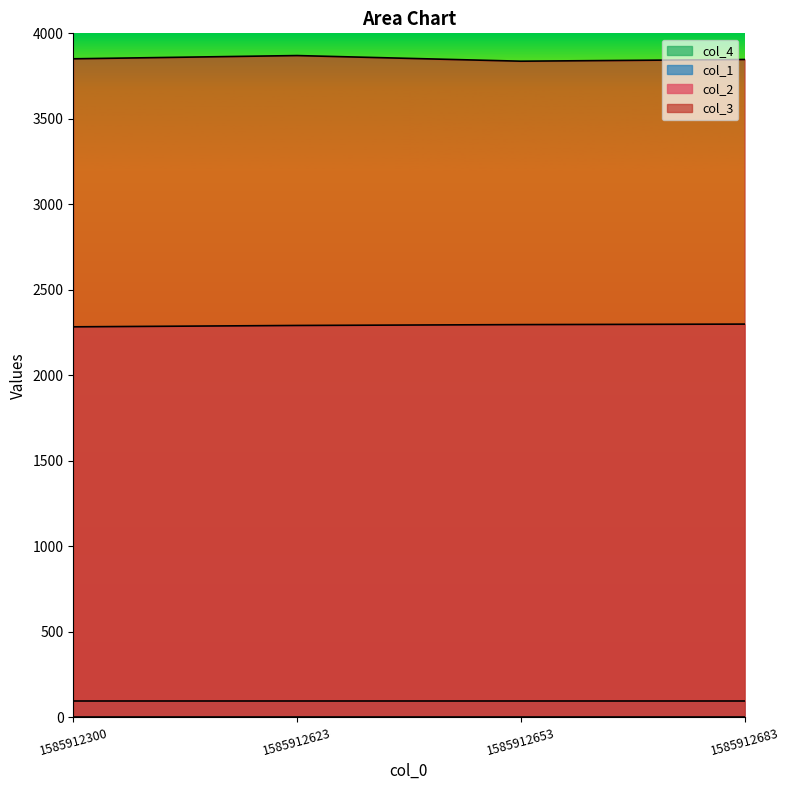

What is the spread (max minus min) of values at 1585912300?

3851